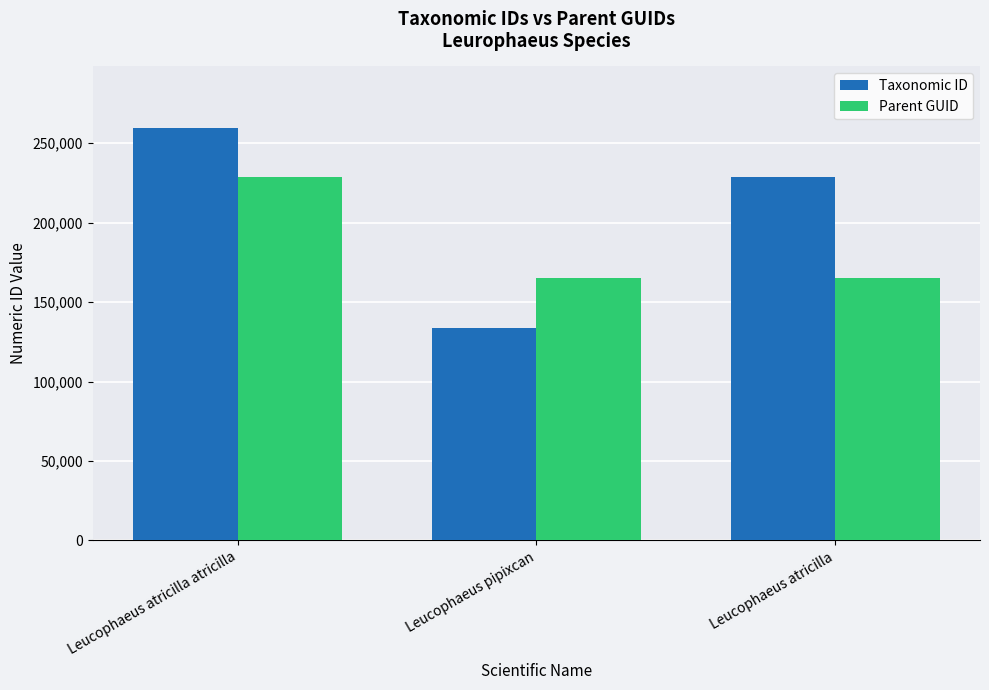

What are all the series names shown in the legend?

Taxonomic ID, Parent GUID